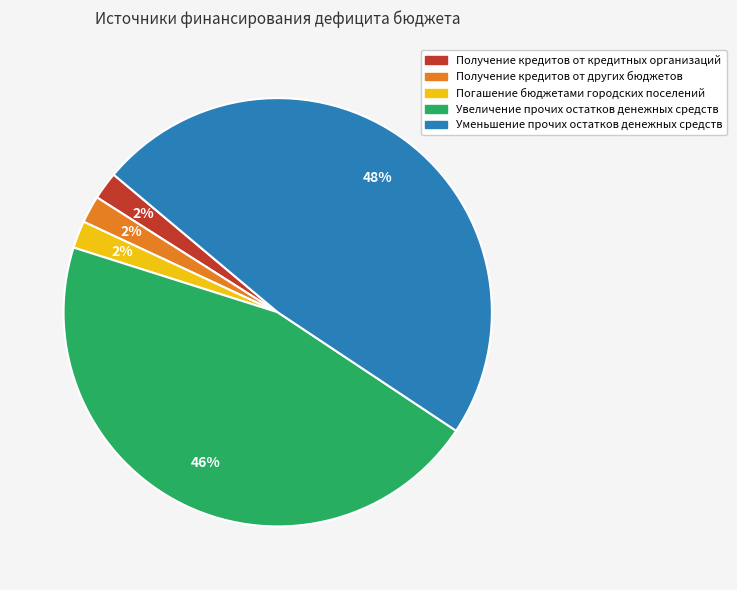

Does Получение кредитов от кредитных организаций account for over 50% of the chart?

No